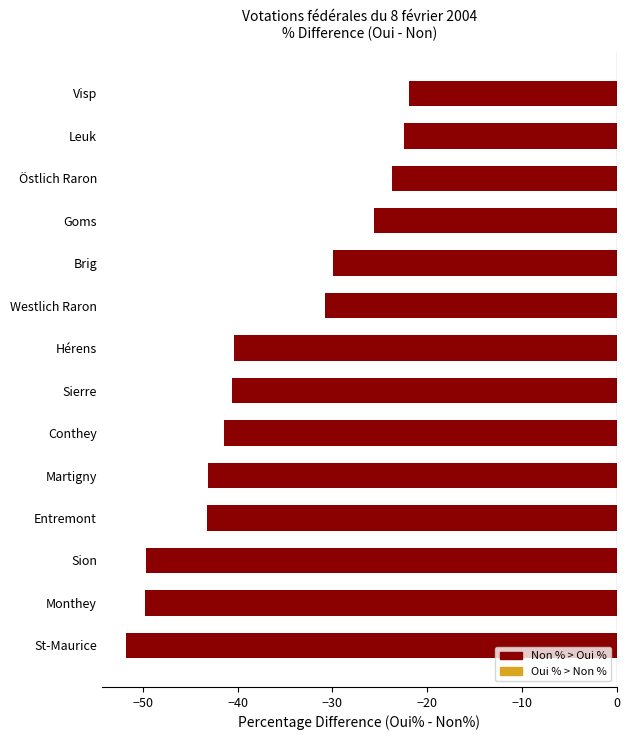

What is the sum of all values?

-514.2